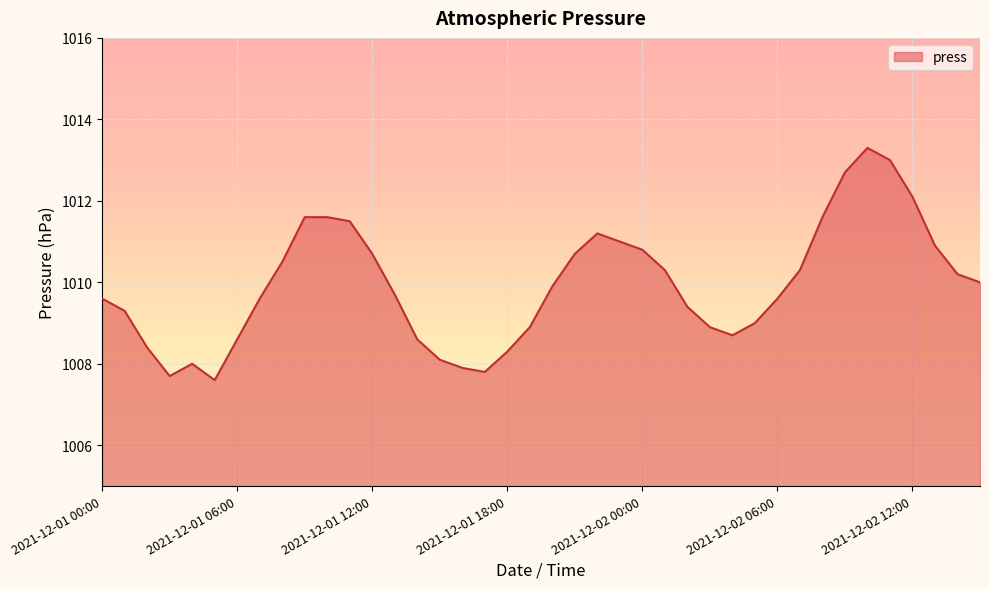

What is the maximum value shown in the chart?

1013.3